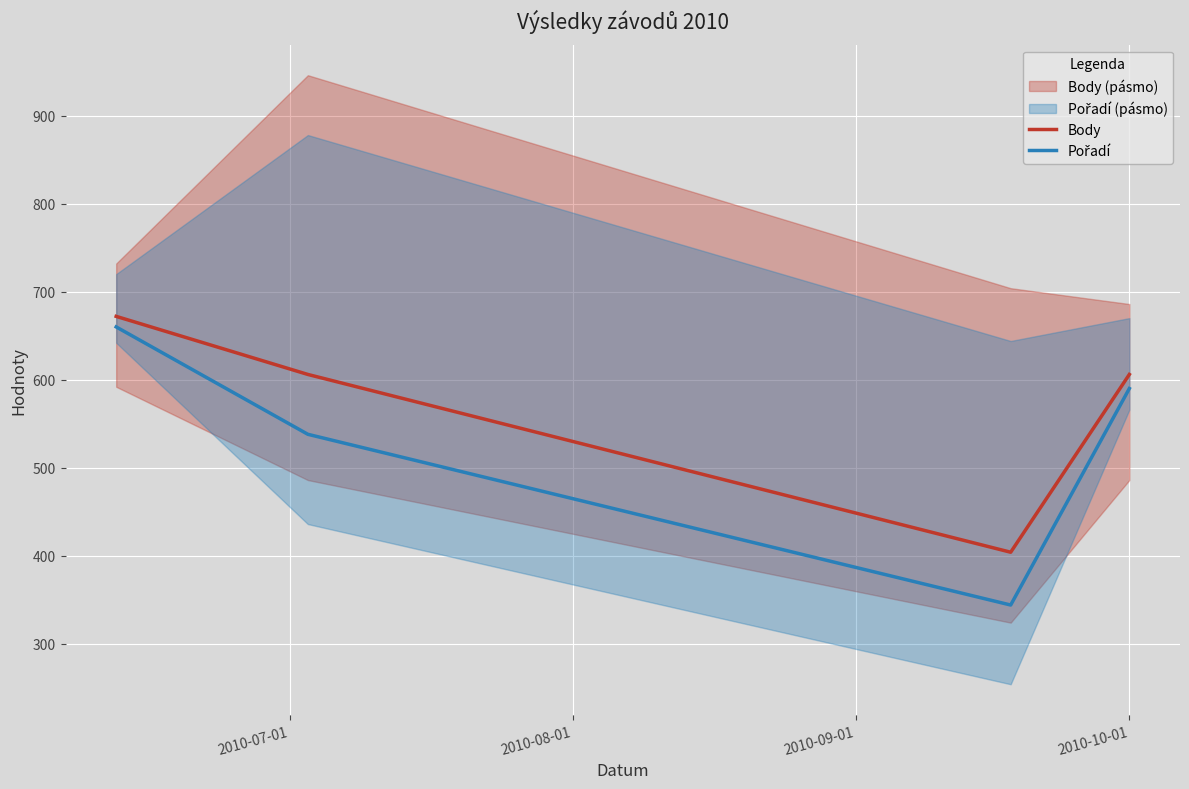

What is the maximum value for Body?

672